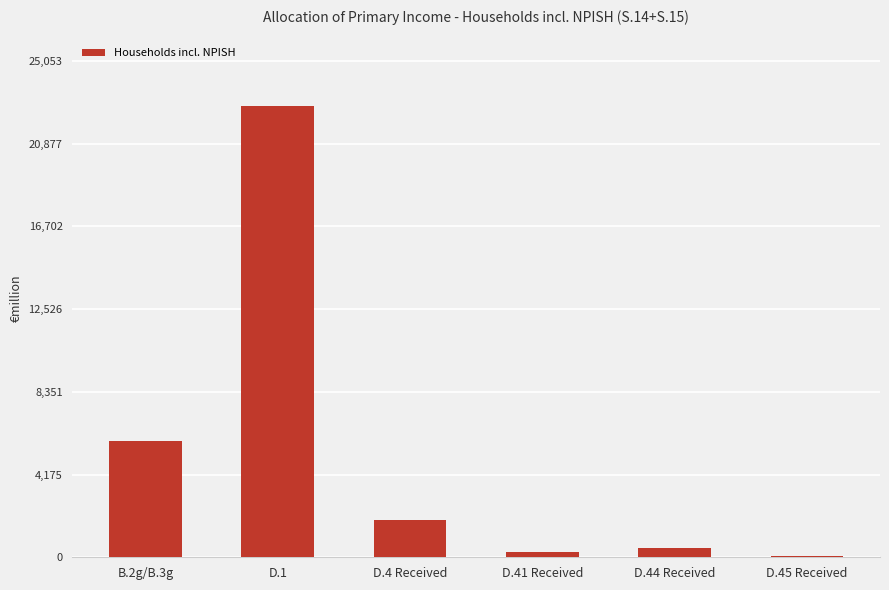

The value at D.4 Received is 1866.5. True or false?

True